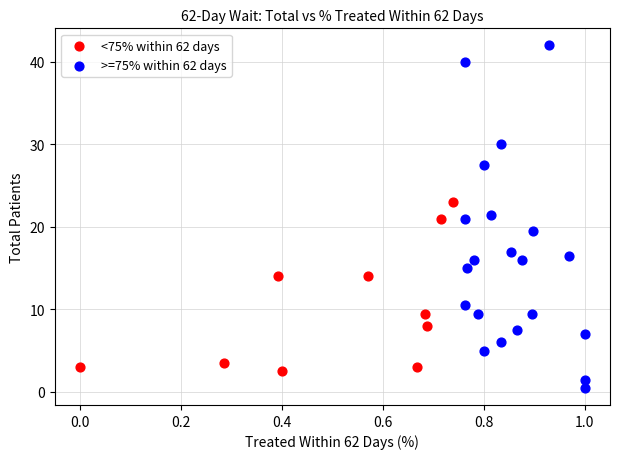

Which series contains the highest Y value?

>=75% within 62 days